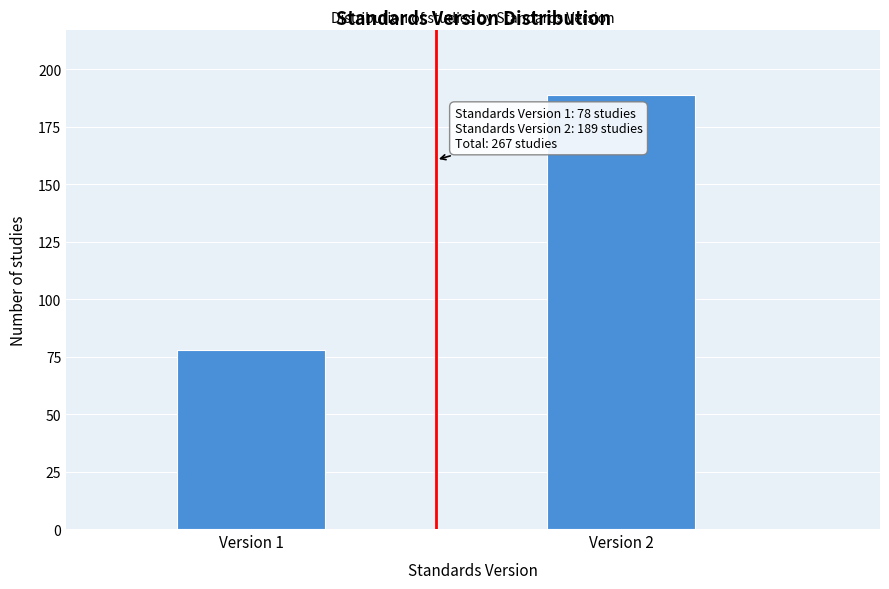

Reading left to right, list all the values displayed in this chart.

78	189